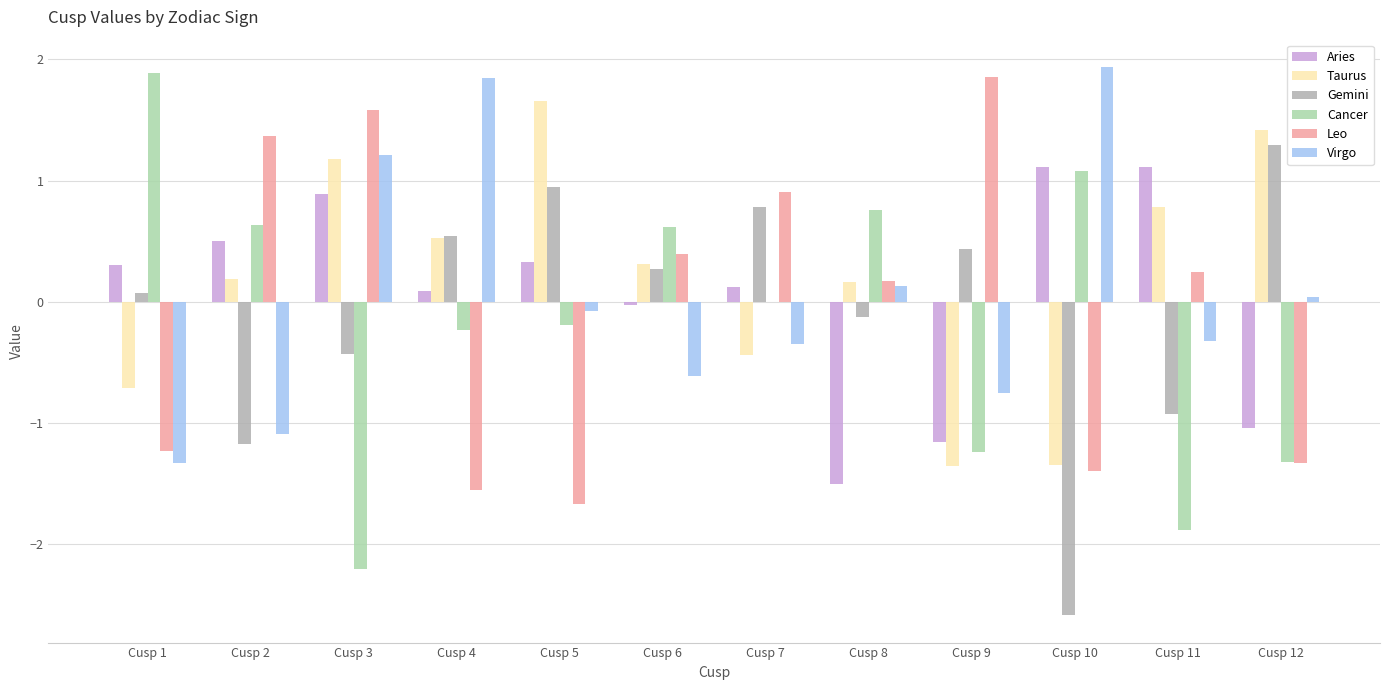

Where is Cancer nearest to the value 0?

Cusp 7